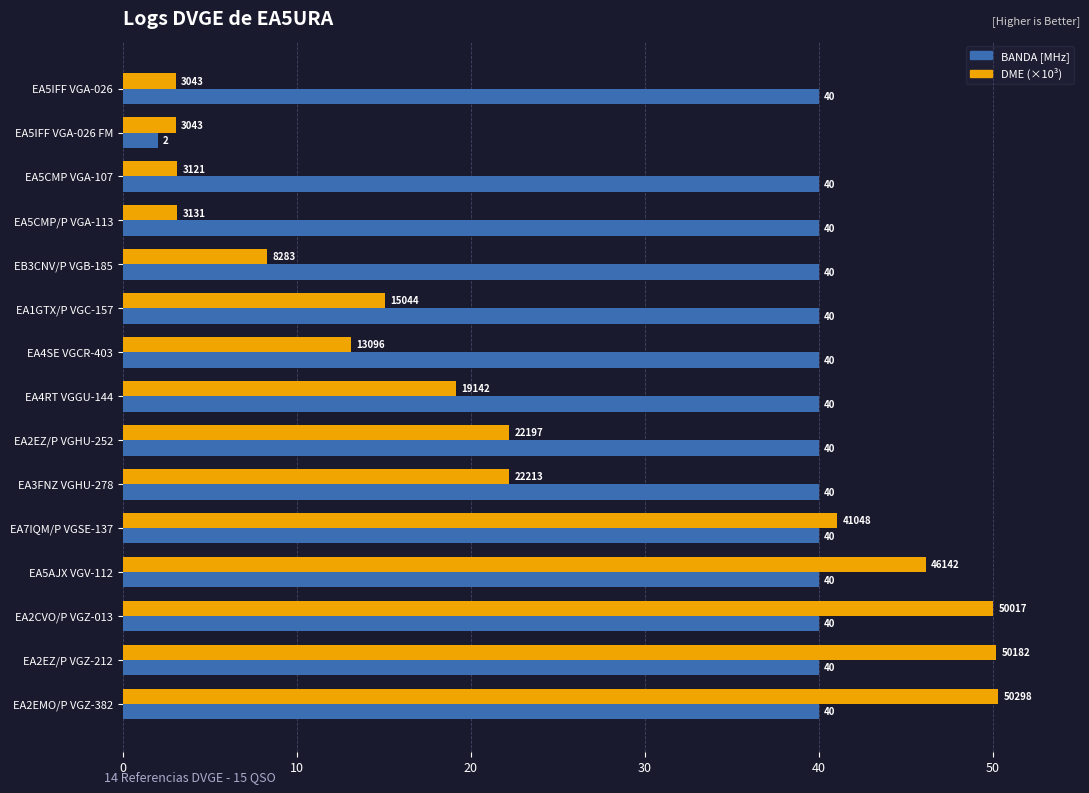

Which series has the widest spread of values?

DME (×10³)